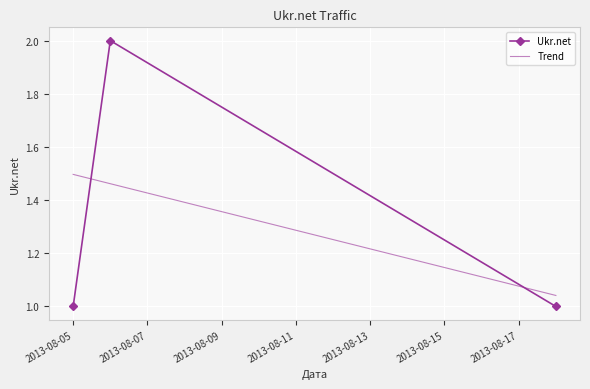

List the labels in order of value, largest first.

2013-08-06, 2013-08-05, 2013-08-18